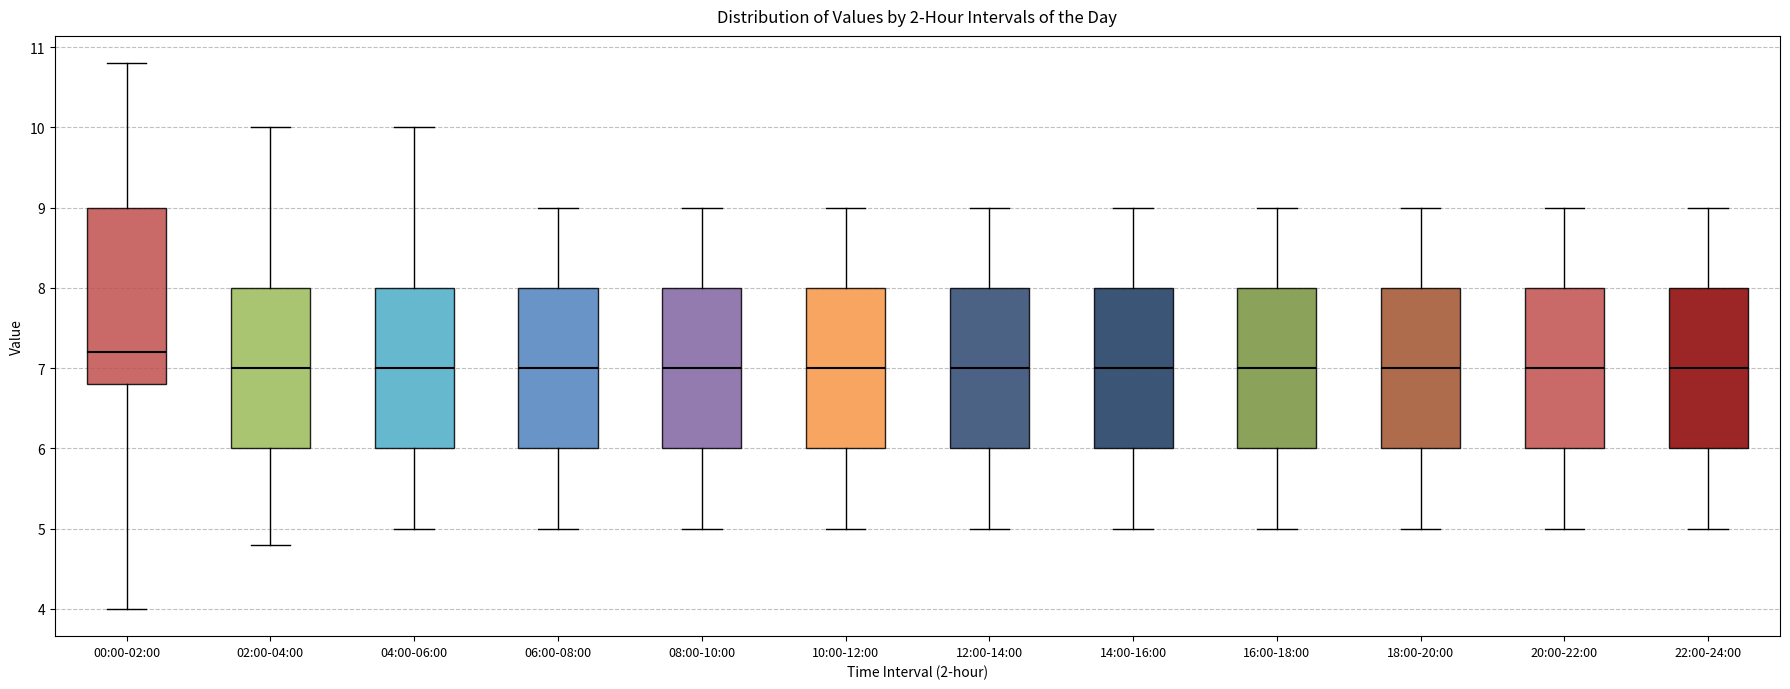

Reading left to right, transcribe this box plot: for each box, give where its median line is, the range the box spans, and where its two whiskers end, as read against the y-axis. The values are not printed on the chart, so give them approximately, as read against the axis.

00:00-02:00: median 7.2, box 6.8 to 9.0, whiskers 4.0 to 10.8
02:00-04:00: median 7.0, box 6.0 to 8.0, whiskers 4.8 to 10.0
04:00-06:00: median 7.0, box 6.0 to 8.0, whiskers 5.0 to 10.0
06:00-08:00: median 7.0, box 6.0 to 8.0, whiskers 5.0 to 9.0
08:00-10:00: median 7.0, box 6.0 to 8.0, whiskers 5.0 to 9.0
10:00-12:00: median 7.0, box 6.0 to 8.0, whiskers 5.0 to 9.0
12:00-14:00: median 7.0, box 6.0 to 8.0, whiskers 5.0 to 9.0
14:00-16:00: median 7.0, box 6.0 to 8.0, whiskers 5.0 to 9.0
16:00-18:00: median 7.0, box 6.0 to 8.0, whiskers 5.0 to 9.0
18:00-20:00: median 7.0, box 6.0 to 8.0, whiskers 5.0 to 9.0
20:00-22:00: median 7.0, box 6.0 to 8.0, whiskers 5.0 to 9.0
22:00-24:00: median 7.0, box 6.0 to 8.0, whiskers 5.0 to 9.0